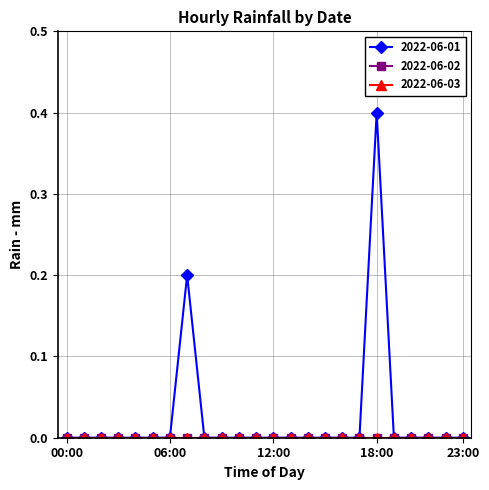

True or false: 2022-06-01 has more than 2 interior local peaks.

False